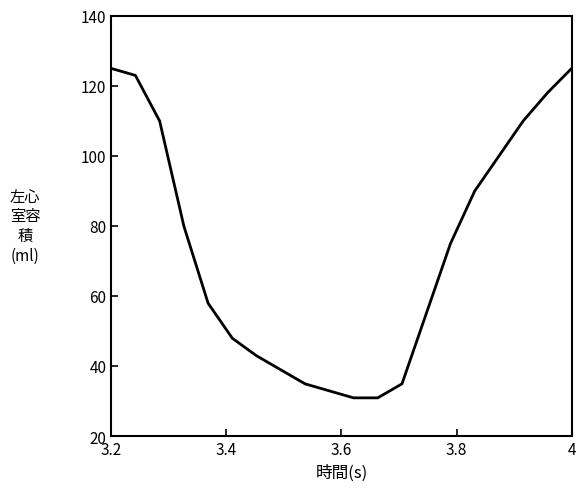

True or false: there are more than 0 points higher than both neighbors.

False